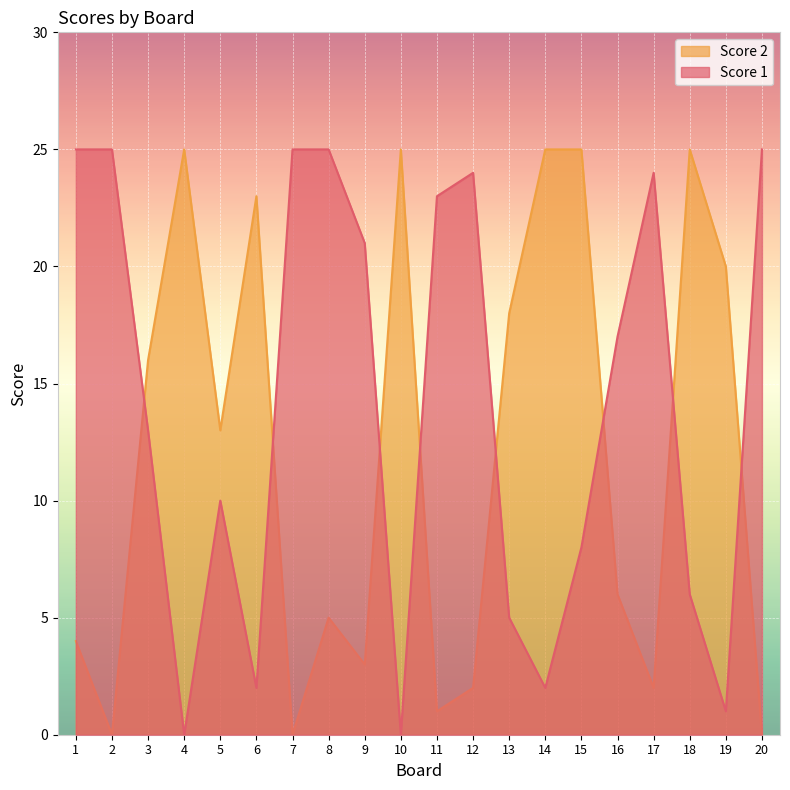

Which series has the largest range (max minus min)?

Score 1